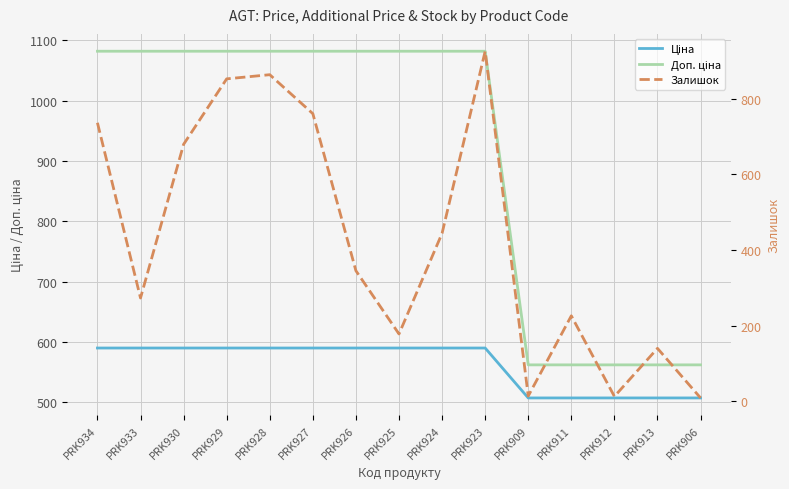

How many values in the Залишок series are below 345?

7